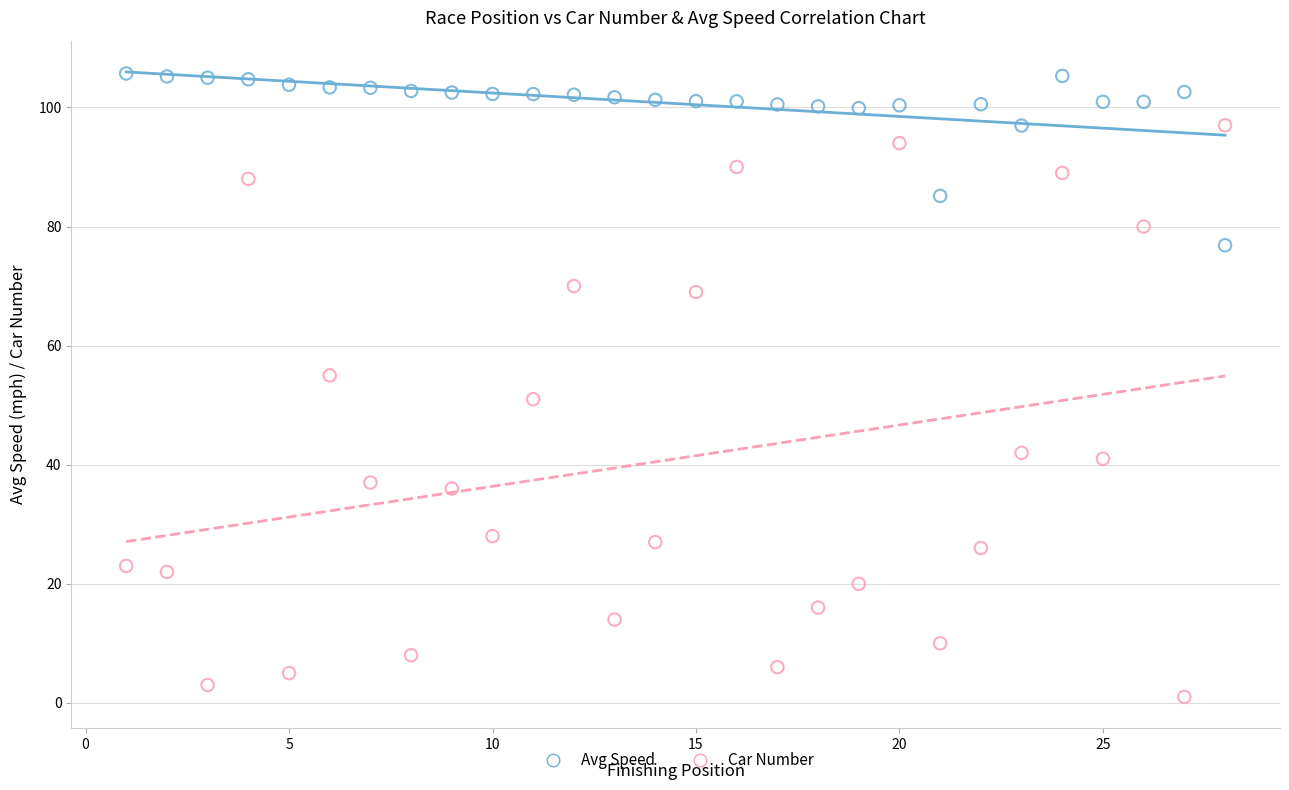

Across all data points, what is the range of Y values (max minus min)?

104.7